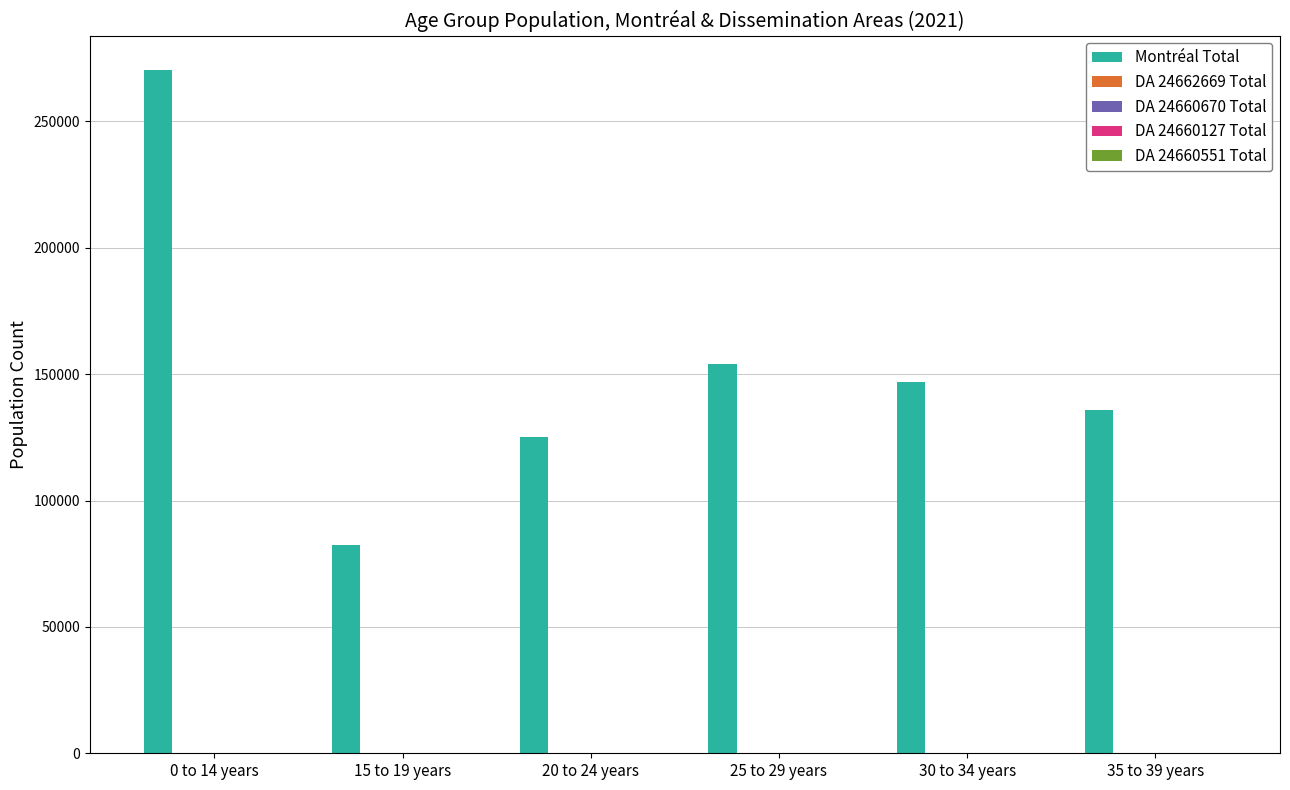

What is the maximum value shown in the chart?

270430